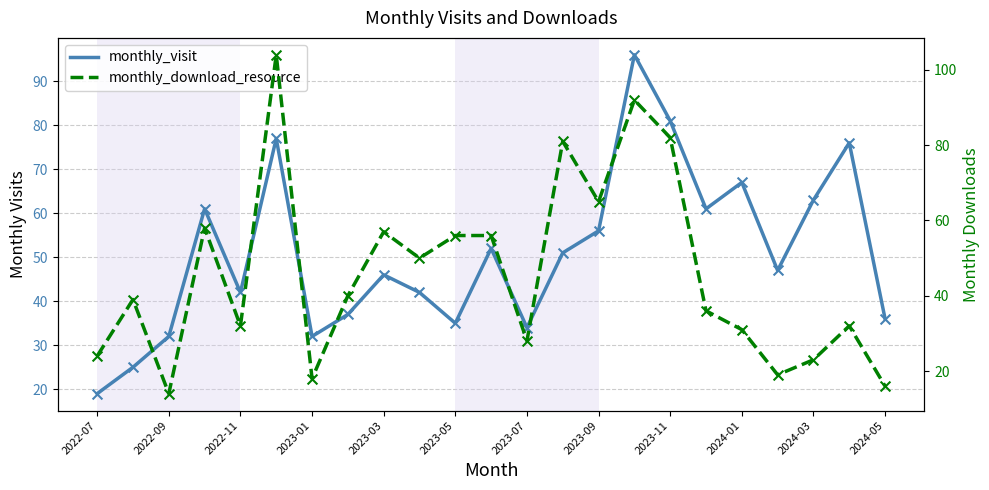

Which series contains the highest Y value?

monthly_download_resource